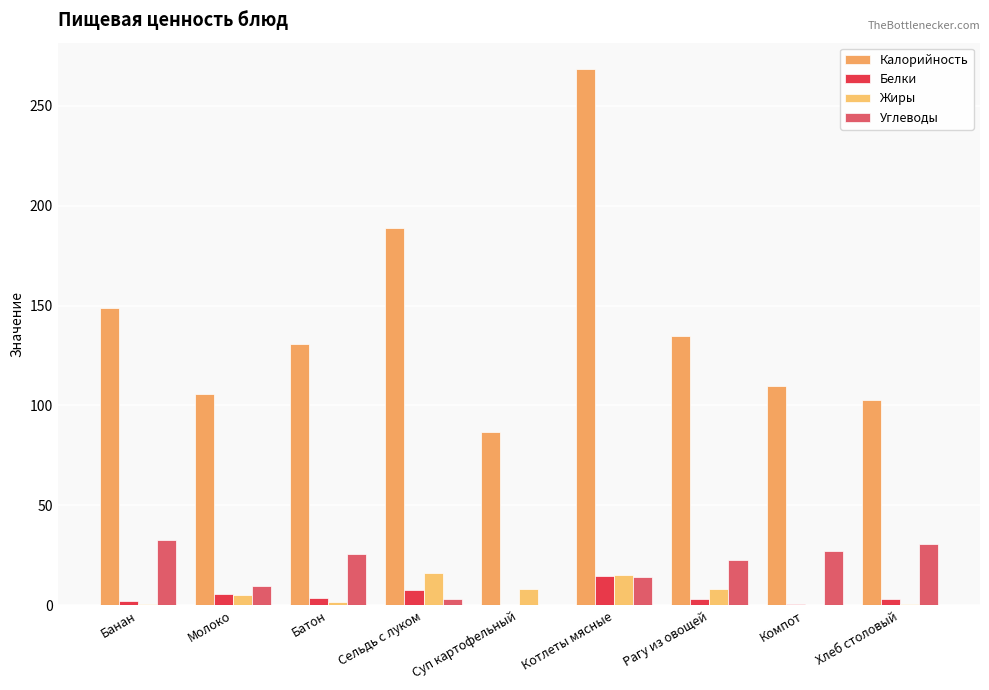

Is it true that Жиры equals 8.2 at Суп картофельный?

True